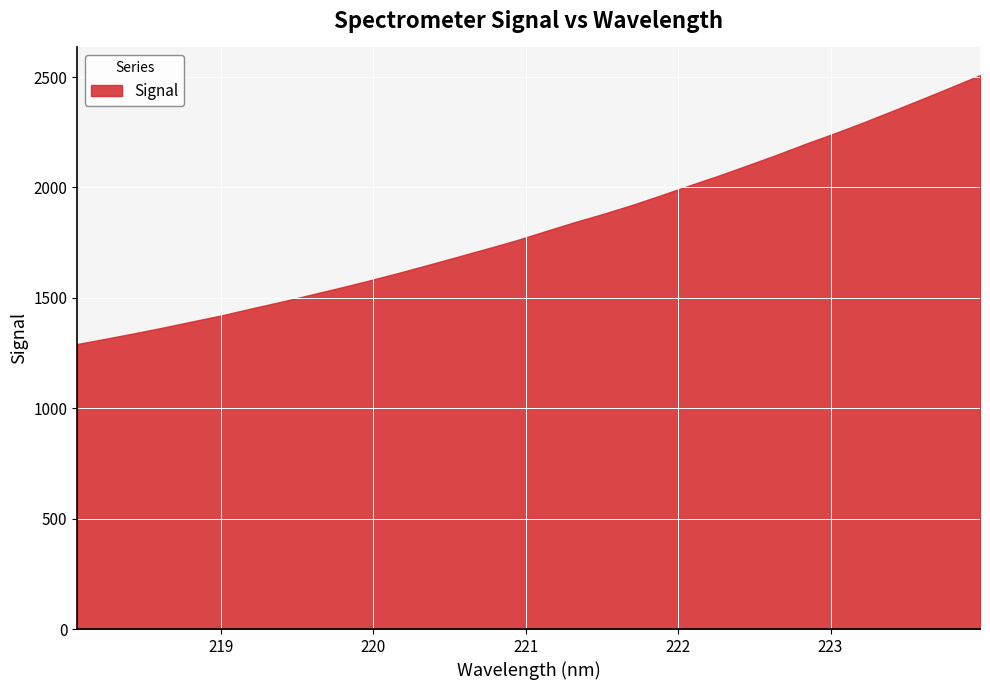

What is the difference between the second highest and minimum values?

1163.1